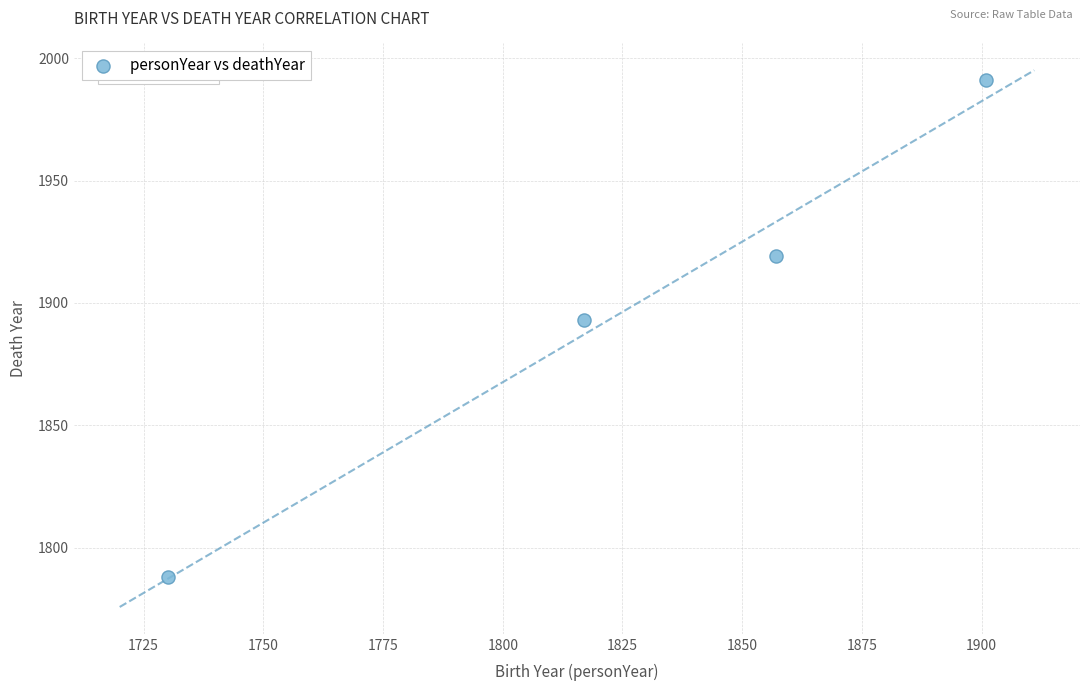

What Y value in the scatter plot is closest to 1889?

1893